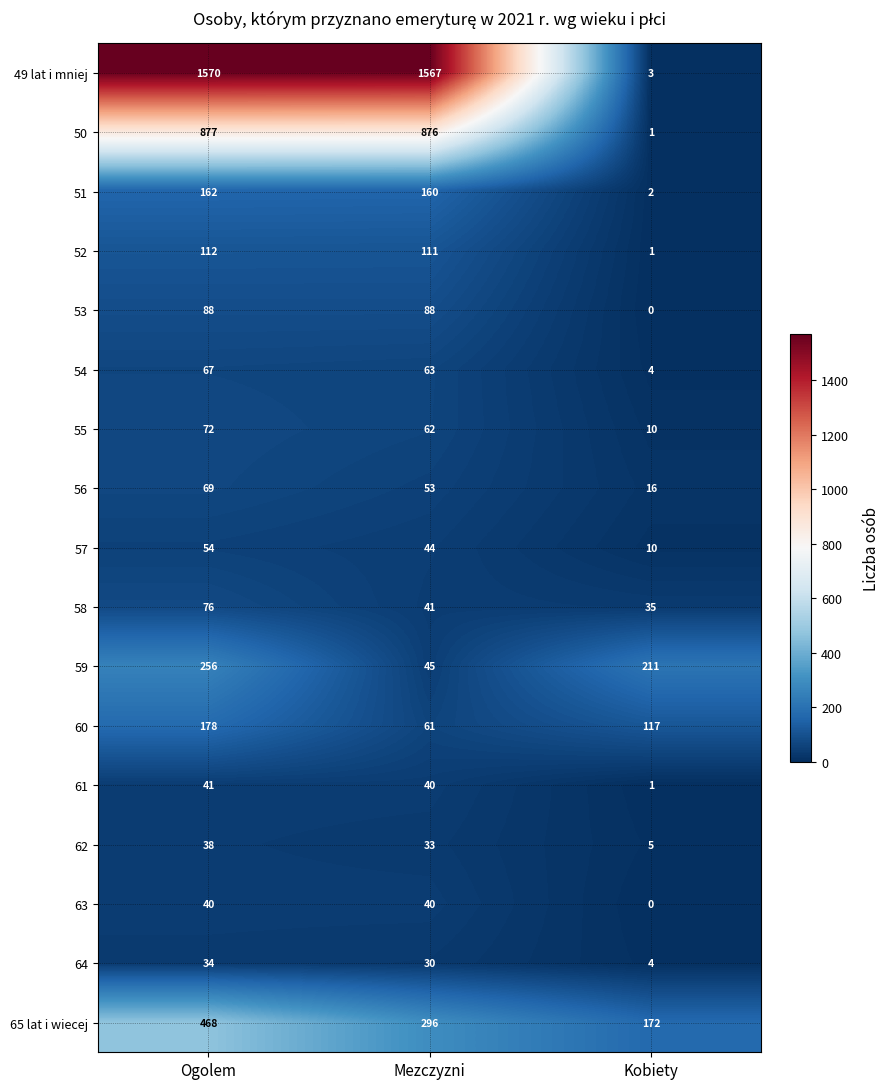

Which series has the widest spread of values?

49 lat i mniej